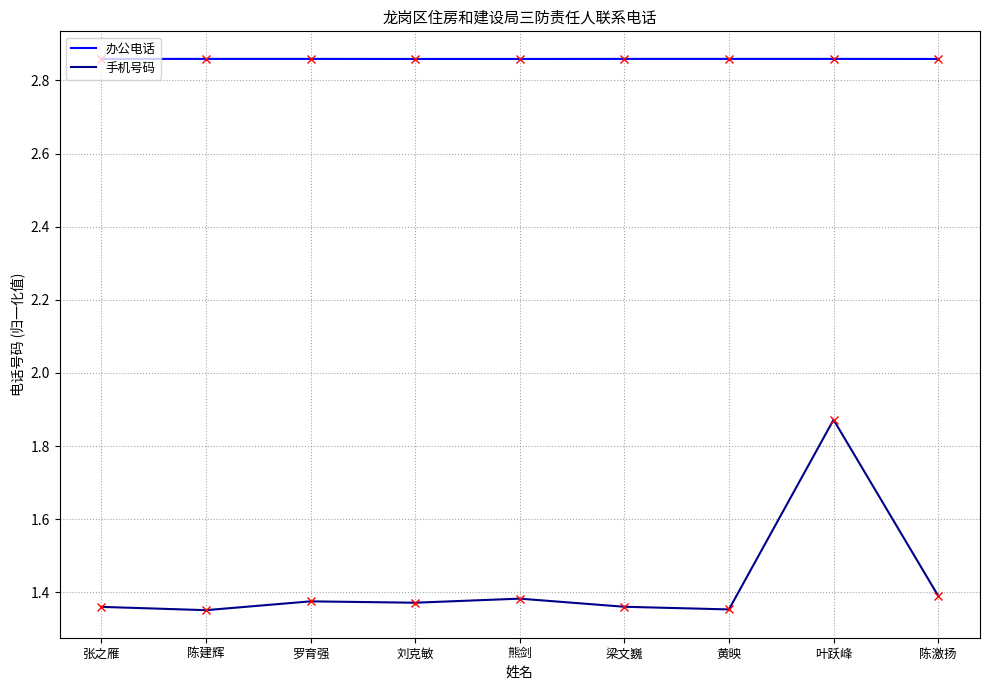

True or false: 手机号码 and 办公电话 intersect in this chart.

False